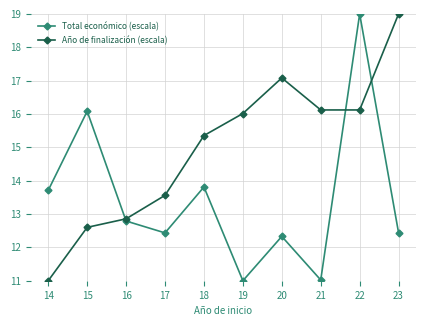

How many interior local peaks does the Año de finalización (escala) series have?

1